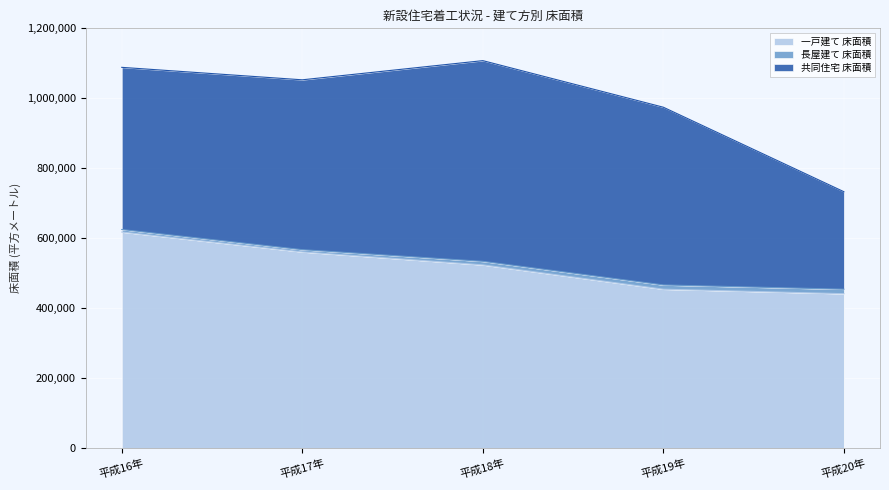

Which series has the largest total across all categories?

一戸建て 床面積